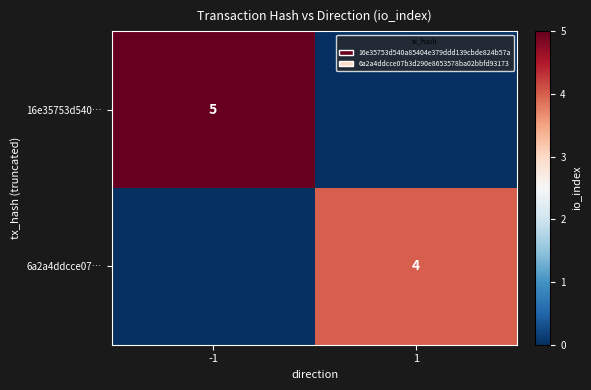

Is it true that 6a2a4ddcce07… equals 2 at 1?

False